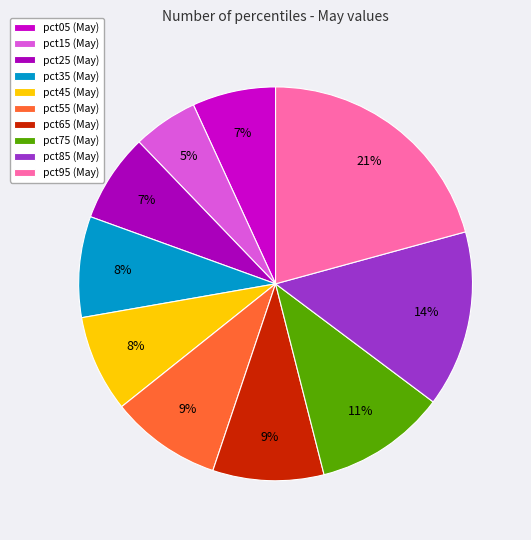

Is there any slice that represents more than half of the pie?

No